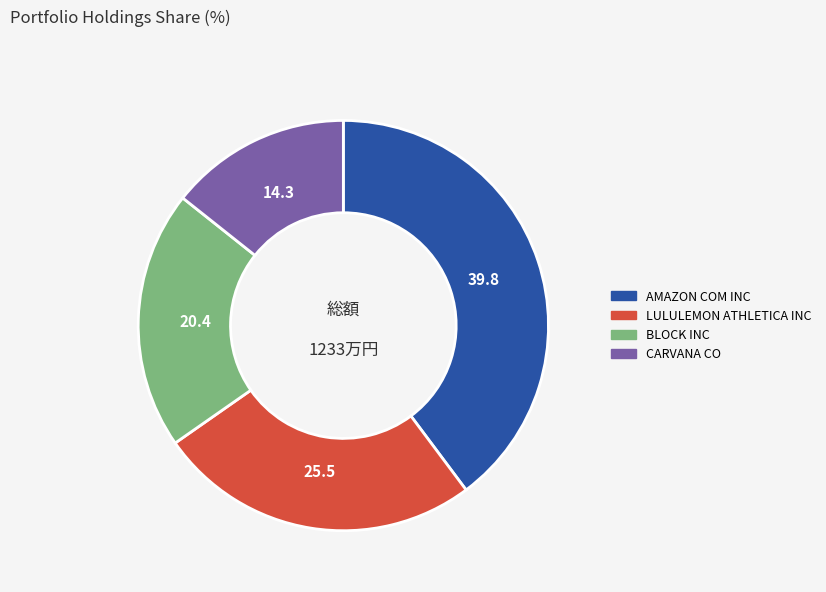

The BLOCK INC slice represents 20% of the pie. True or false?

True